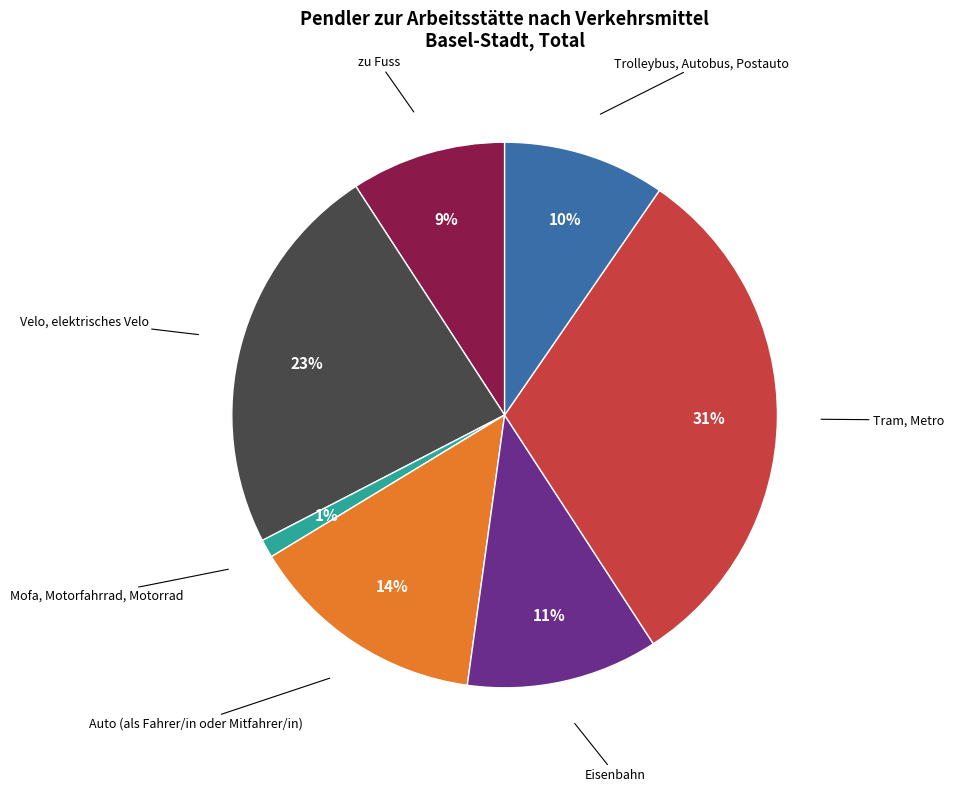

Is there any slice that represents more than half of the pie?

No